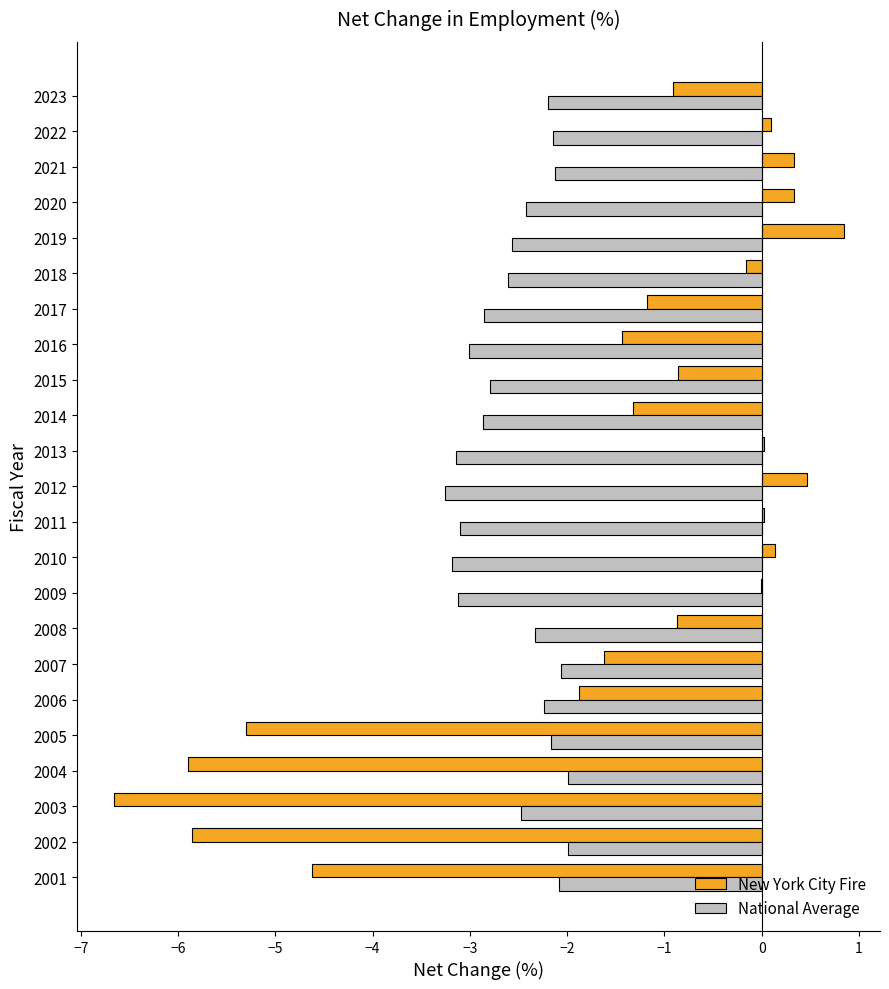

What is the total value across all series at 2023?

-3.1